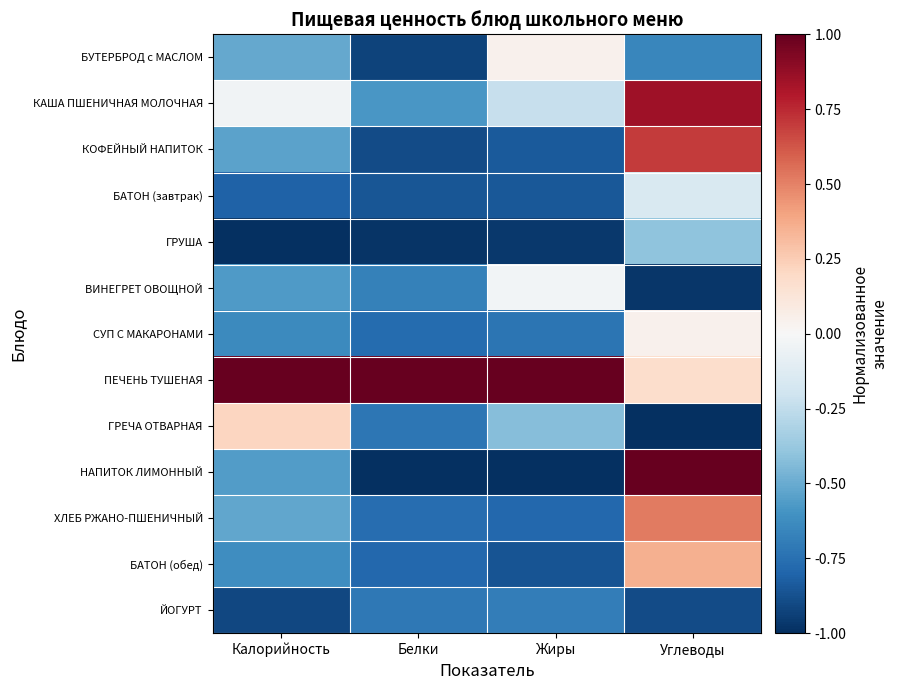

Which series has the widest spread of values?

НАПИТОК ЛИМОННЫЙ